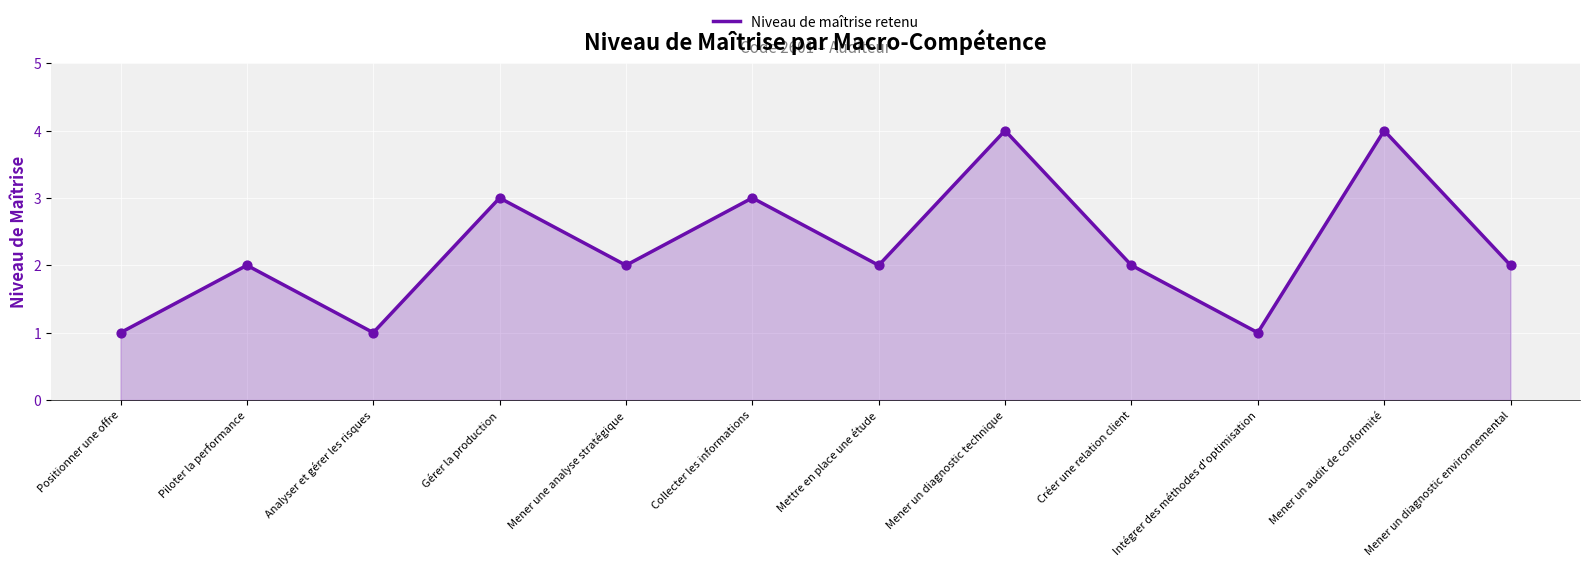

Between Mener un audit de conformité and Positionner une offre, which is larger?

Mener un audit de conformité